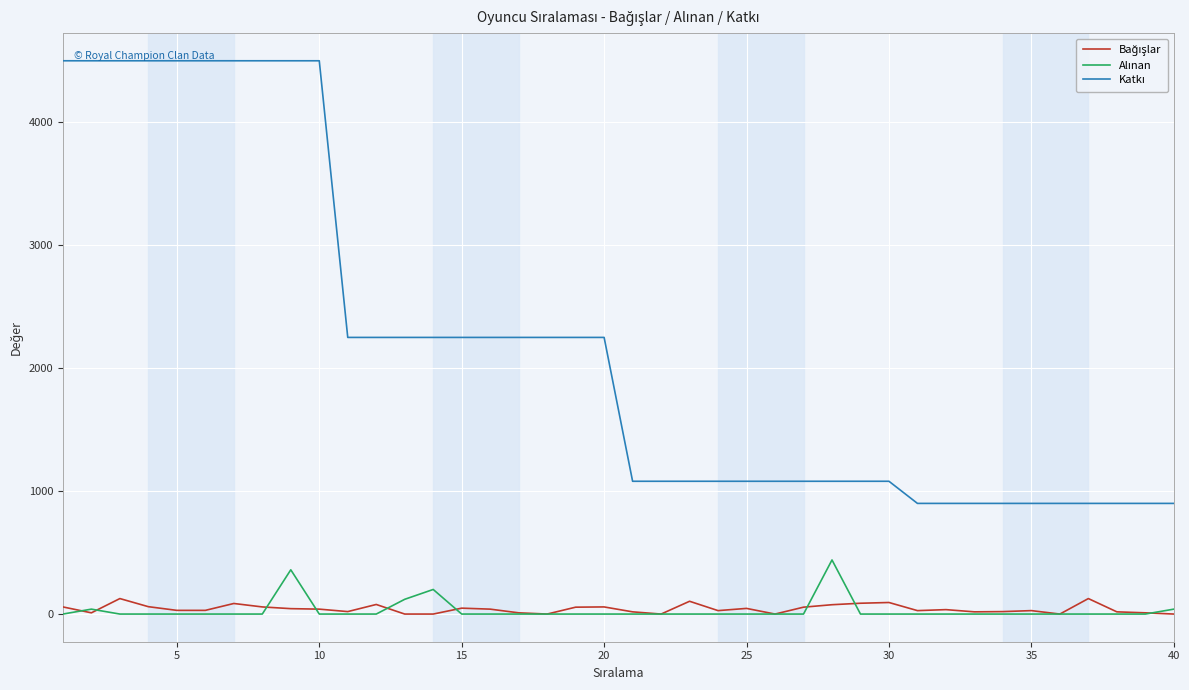

How many lines are shown in the chart?

3